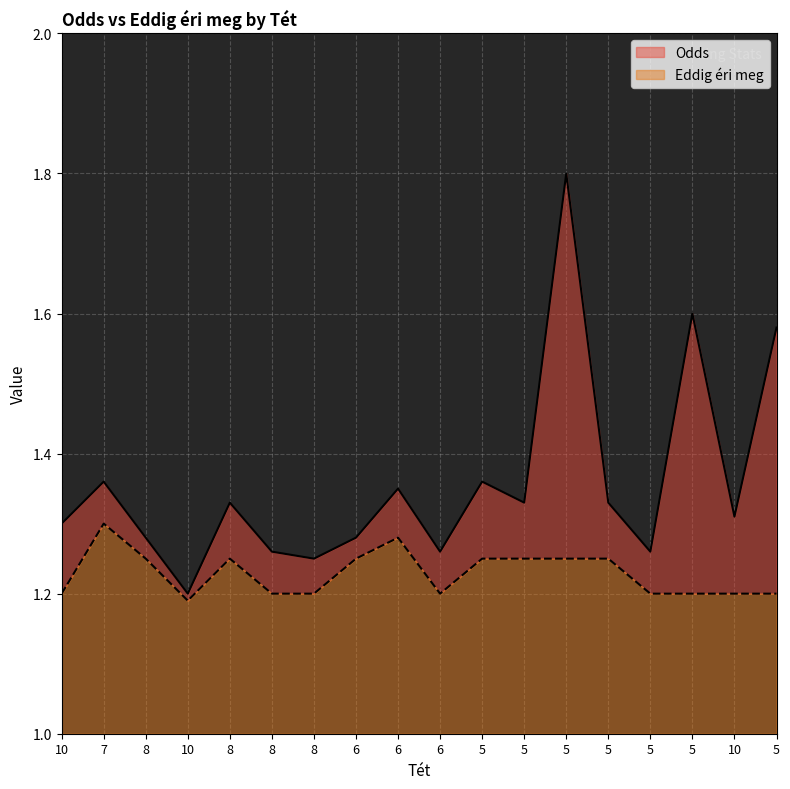

Reading left to right, list all the values displayed in this chart.

Odds: 1.3	1.4	1.3	1.2	1.3	1.3	1.2	1.3	1.4	1.3	1.4	1.3	1.8	1.3	1.3	1.6	1.3	1.6
Eddig éri meg: 1.2	1.3	1.2	1.2	1.2	1.2	1.2	1.2	1.3	1.2	1.2	1.2	1.2	1.2	1.2	1.2	1.2	1.2